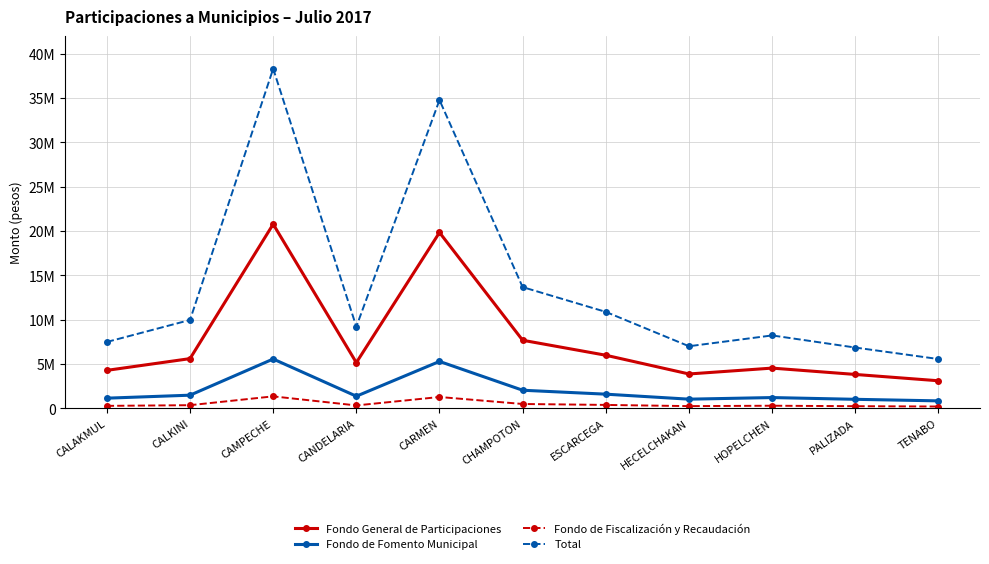

The value of Fondo de Fiscalización y Recaudación at CARMEN is 1280939. True or false?

True